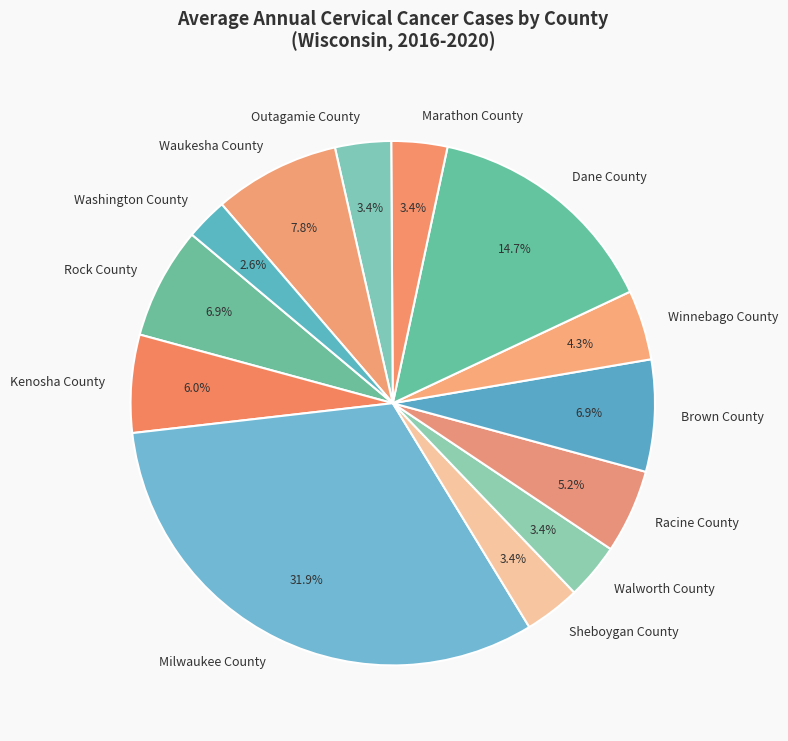

To the nearest percent, what portion does Rock County represent?

7%